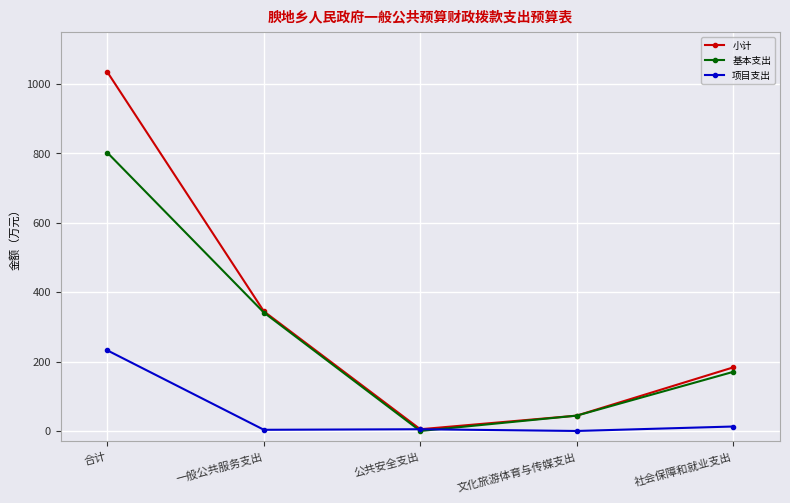

What is the label of the 3rd point from the left?

公共安全支出